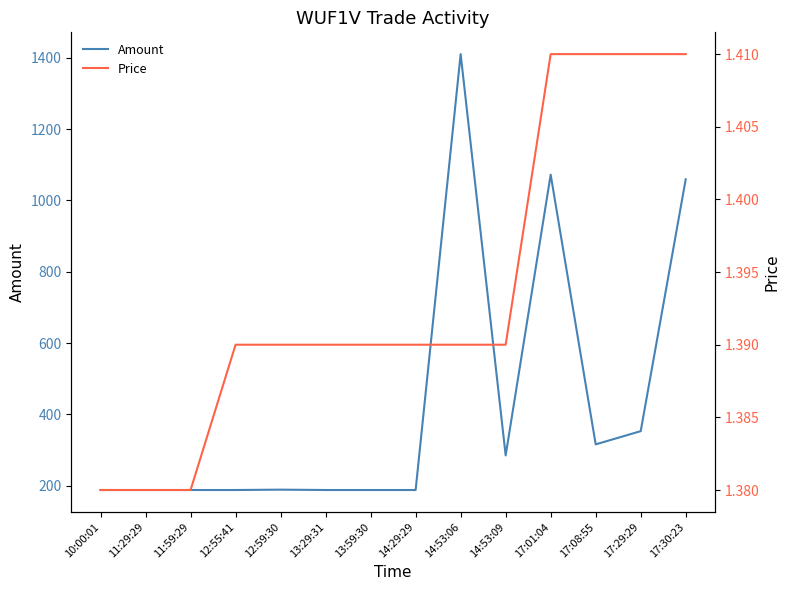

Which series changed the most between 17:01:04 and 17:08:55?

Amount